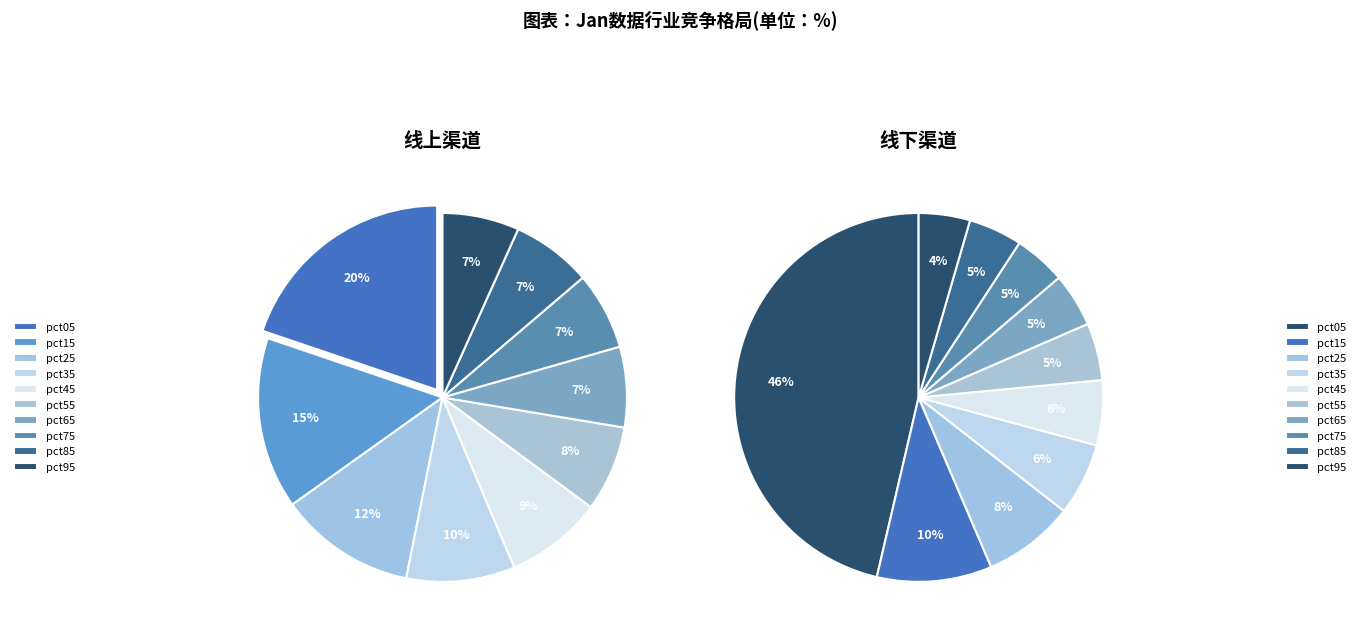

To the nearest percent, what is the difference between the values_jan and 5 slice percentages?

12%